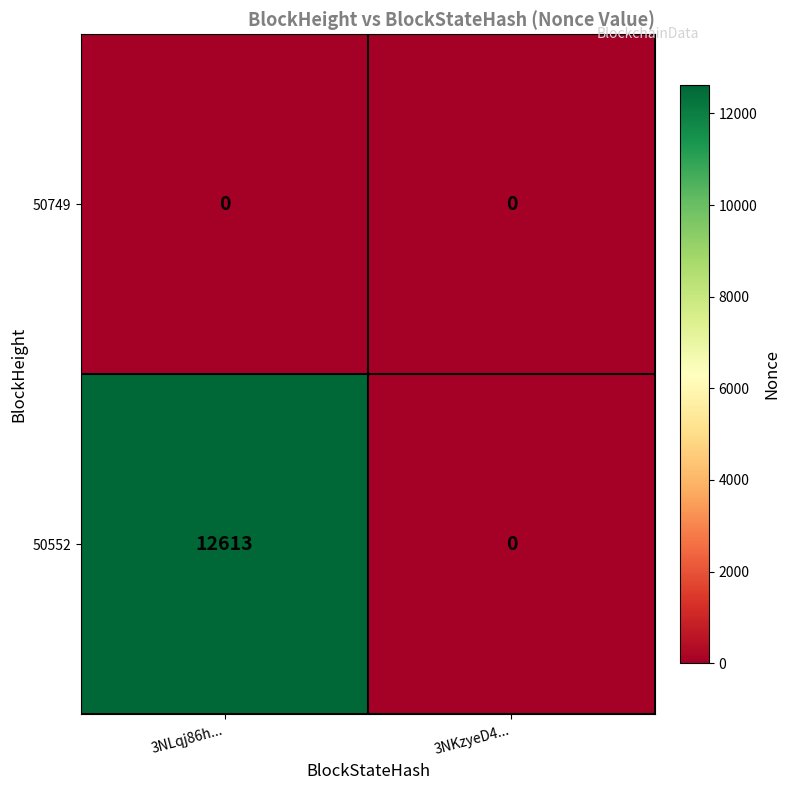

Rank the series at 3NLqj86h... from highest to lowest value.

50552, 50749